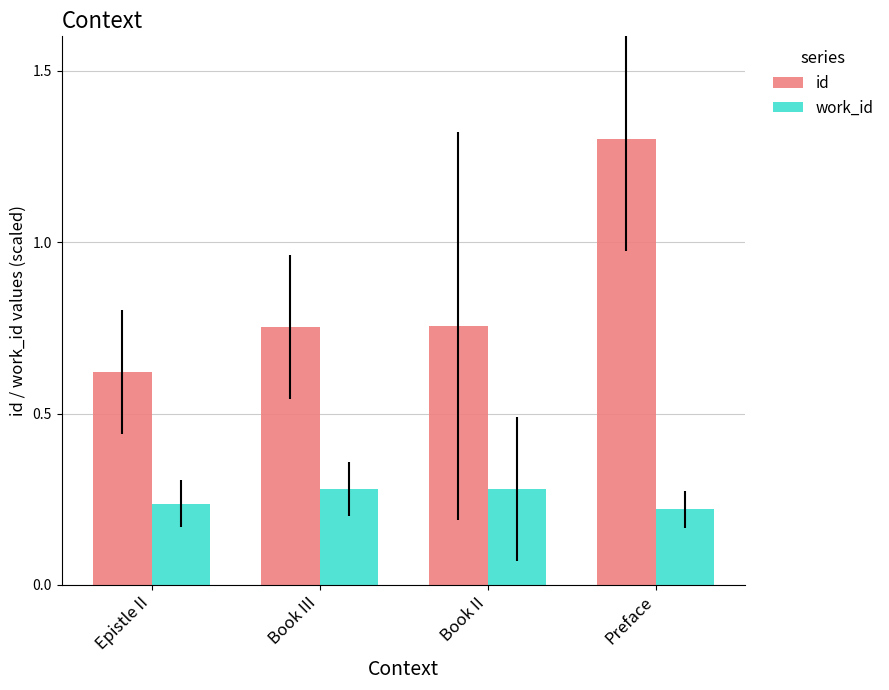

What is the difference between the maximum and minimum values in the id series?

0.7